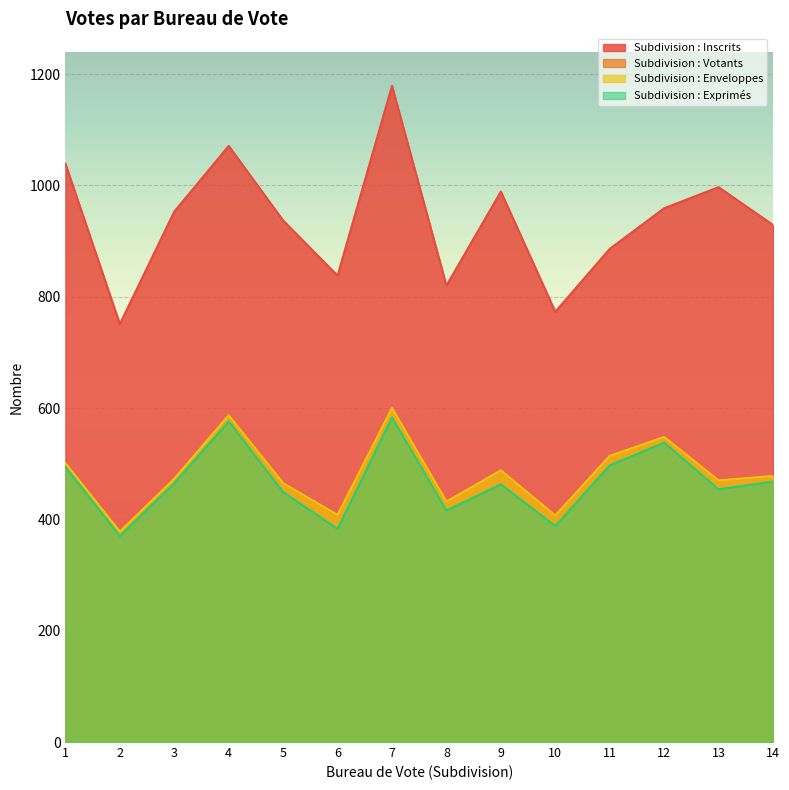

What is the average value of the Subdivision : Votants series?

482